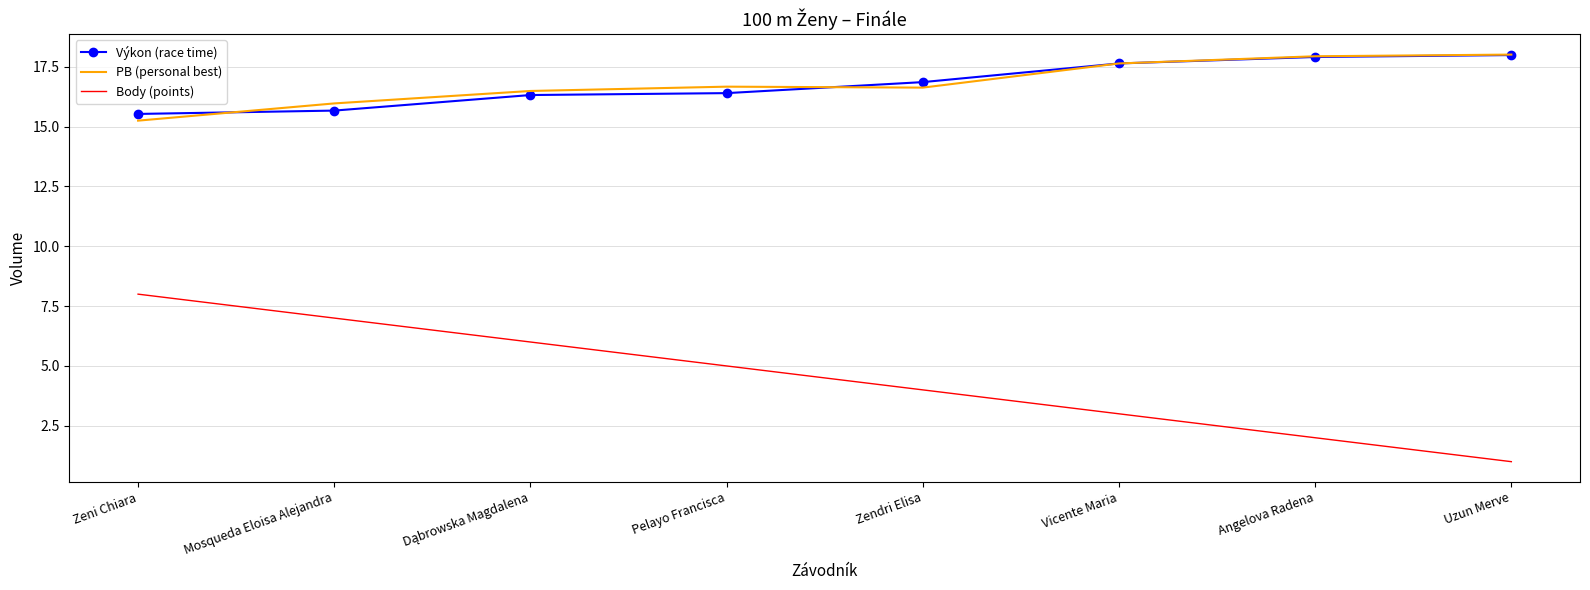

Which series has the largest range (max minus min)?

Body (points)